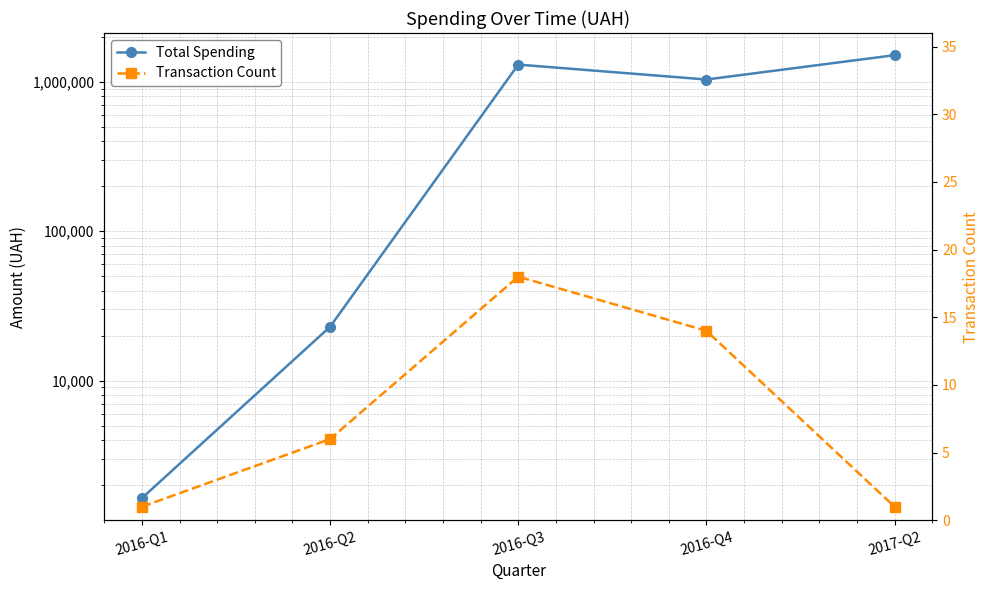

True or false: Transaction Count and Total Spending intersect in this chart.

False